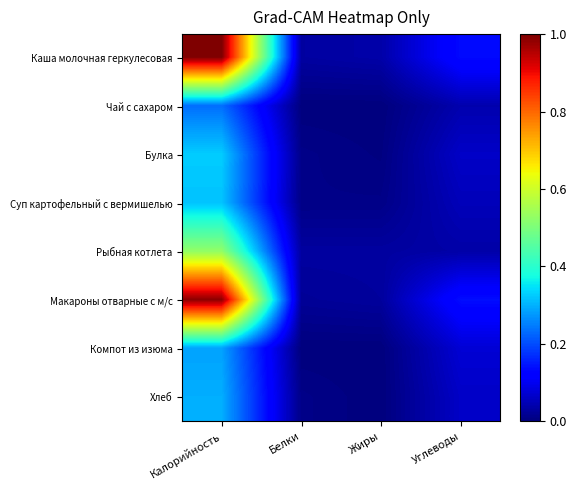

Which series changed the most between Калорийность and Жиры?

Каша молочная геркулесовая